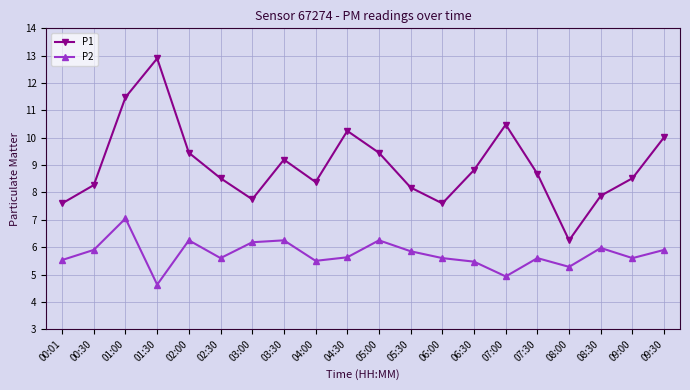

What is the difference between the maximum and second lowest values in the P1 series?

5.3